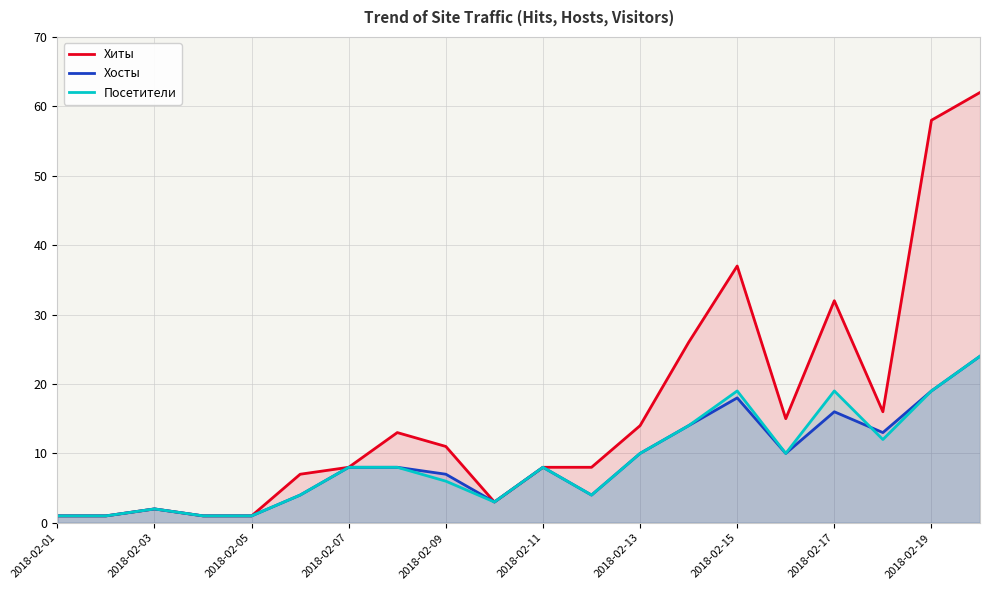

At which label is Хиты closest to 31?

2018-02-17